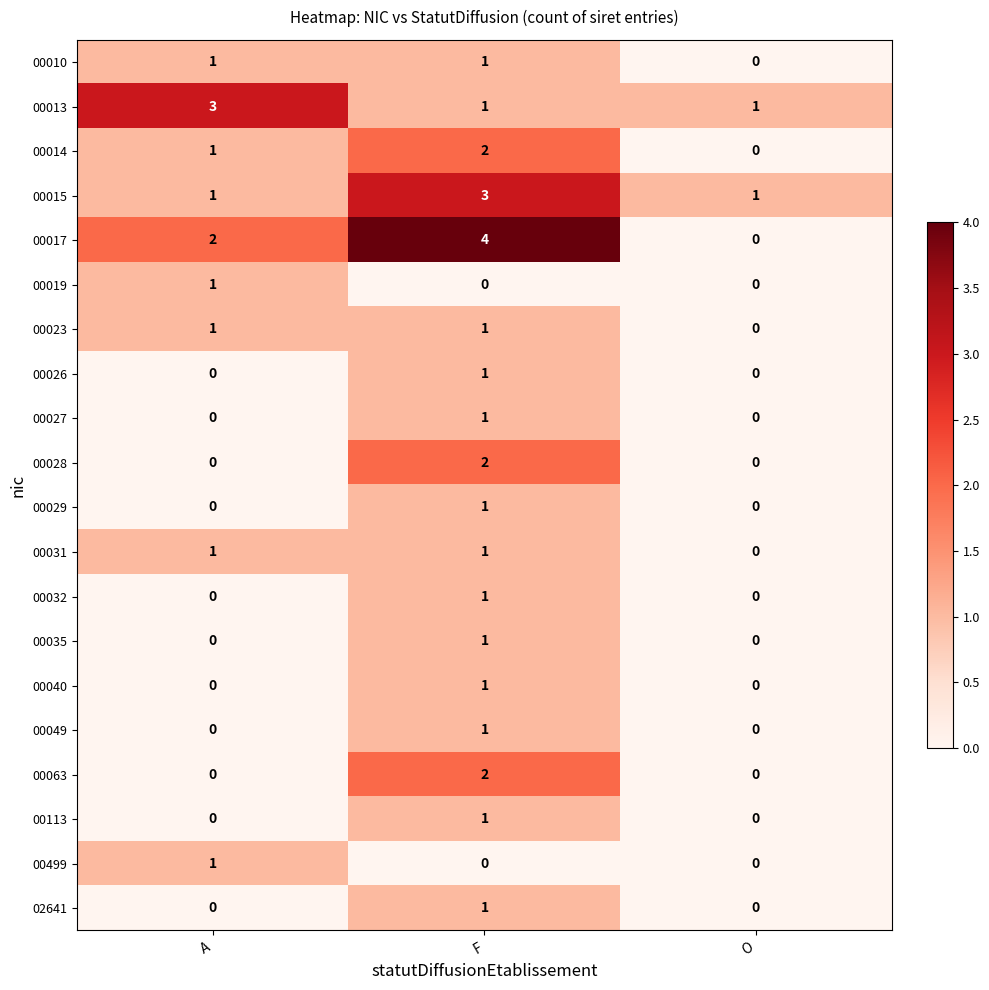

Count the 00049 values in the range 0 to 1.

3